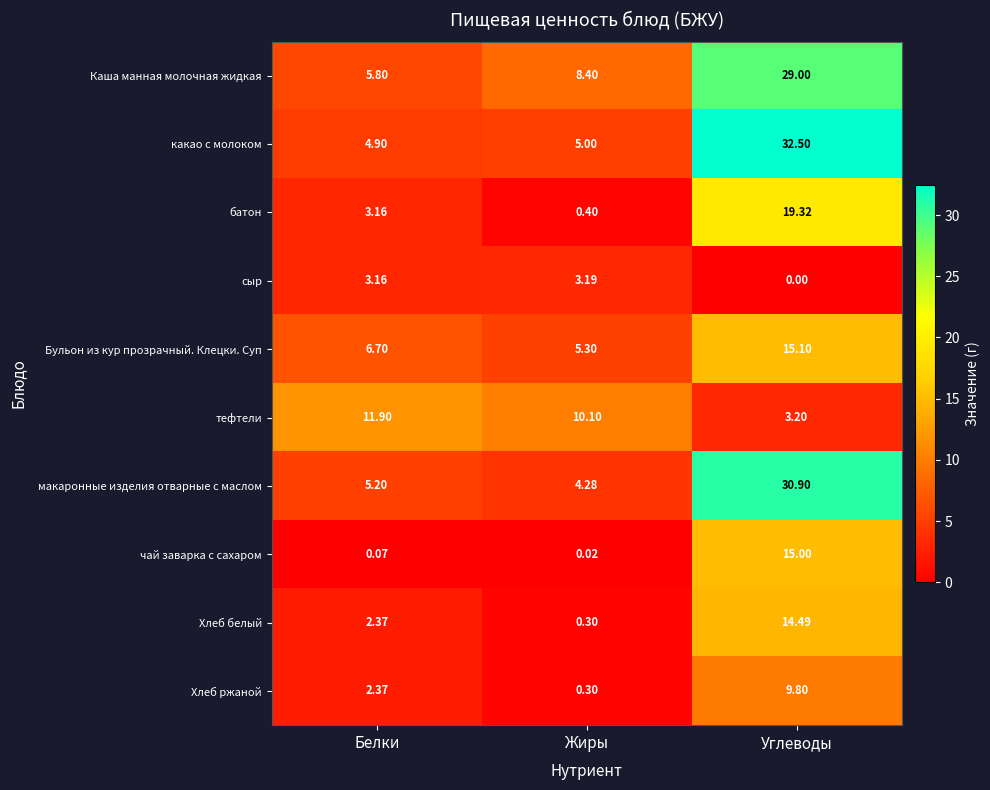

Which category has the lowest value across all series?

Углеводы